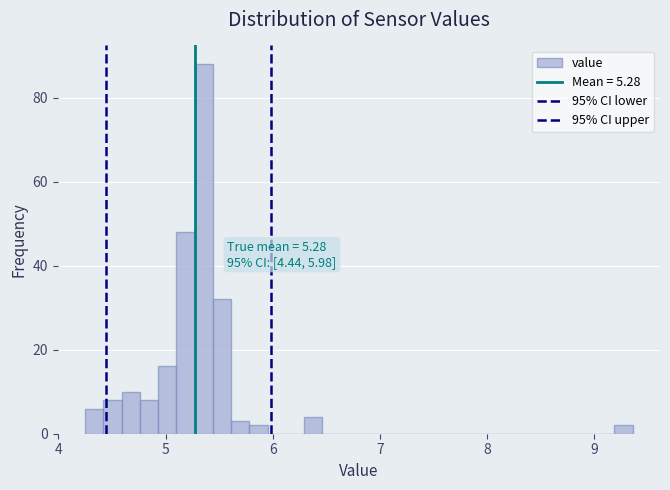

Around what value on the x-axis is the tallest bar? Give the approximate position of its centre, as read against the axis.

5.4